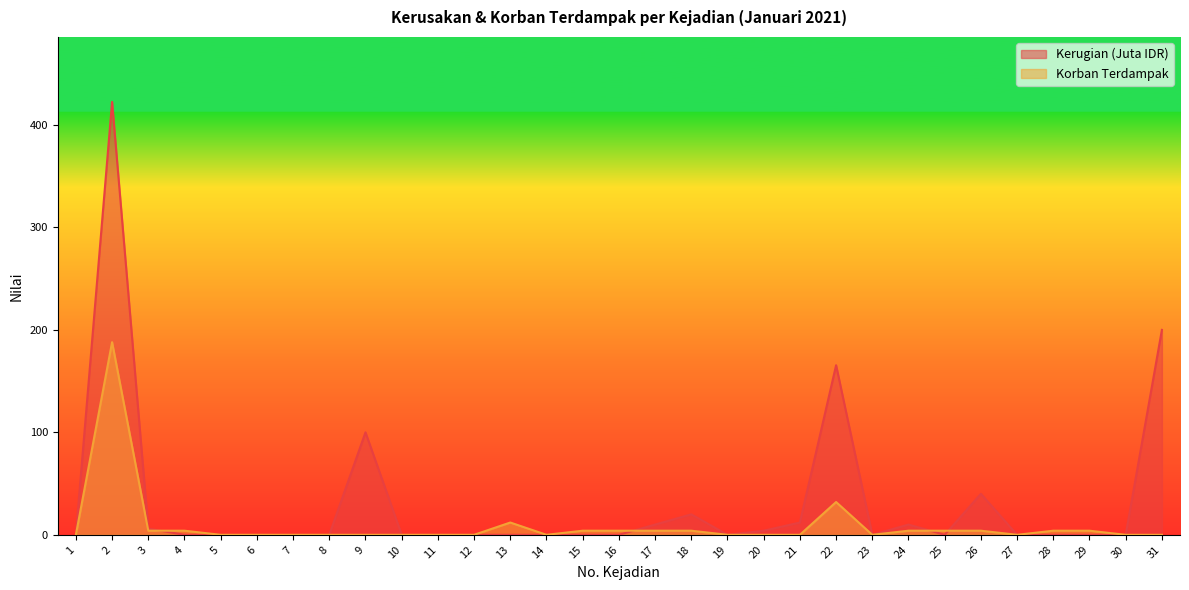

At which label is Kerugian (IDR) closest to 211?

31